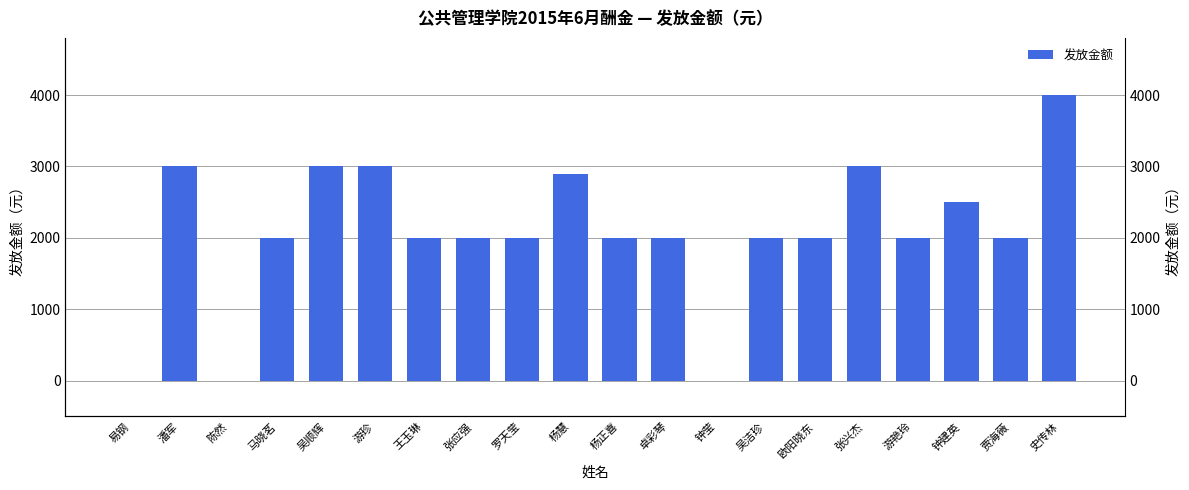

Reading left to right, what are all the values shown in this chart?

易钢=0	潘军=3000	陈然=0	马晓茗=2000	吴顺辉=3000	游珍=3000	王玉琳=2000	张应强=2000	罗天莹=2000	杨慧=2900	杨正喜=2000	卓彩琴=2000	钟莹=0	吴洁珍=2000	欧阳晓东=2000	张兴杰=3000	游艳玲=2000	钟建英=2500	贾海薇=2000	史传林=4000